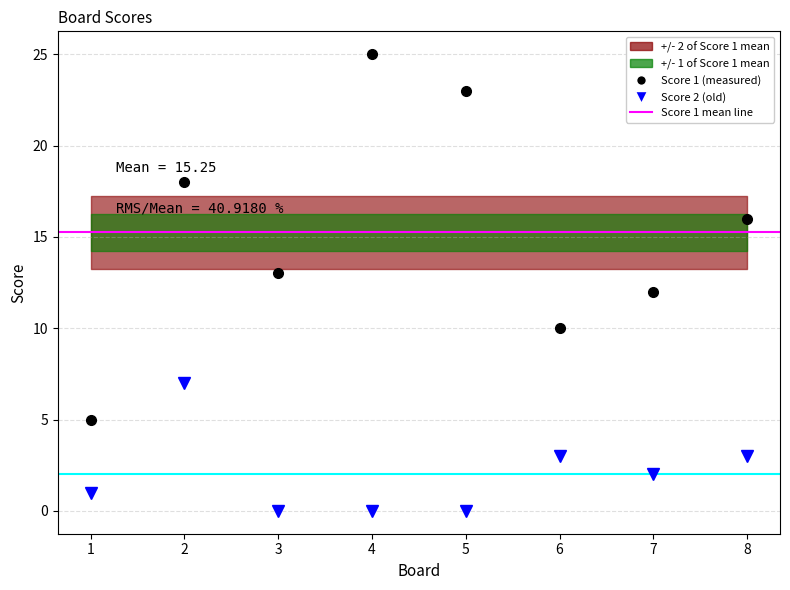

What is the average value of the Score 2 series?

2